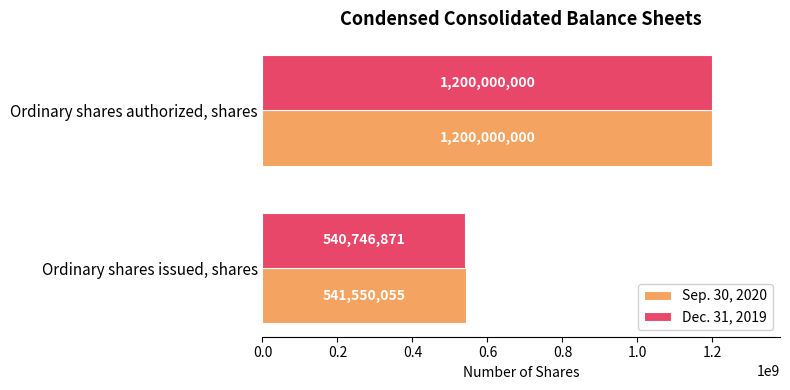

How many series are shown in this chart?

2